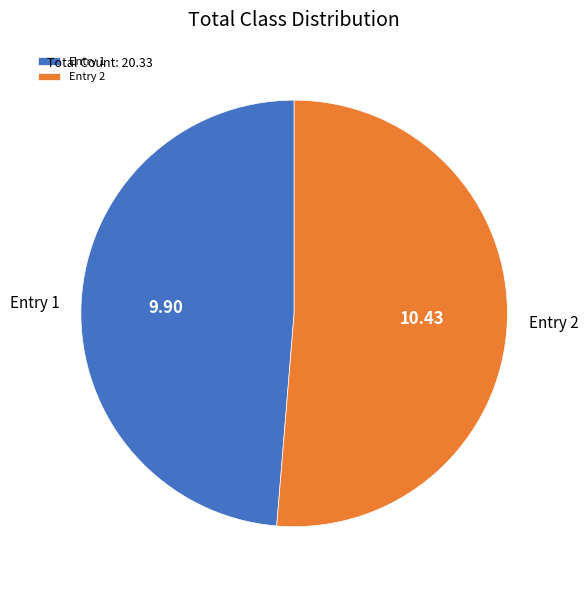

How many slices are in this pie chart?

2